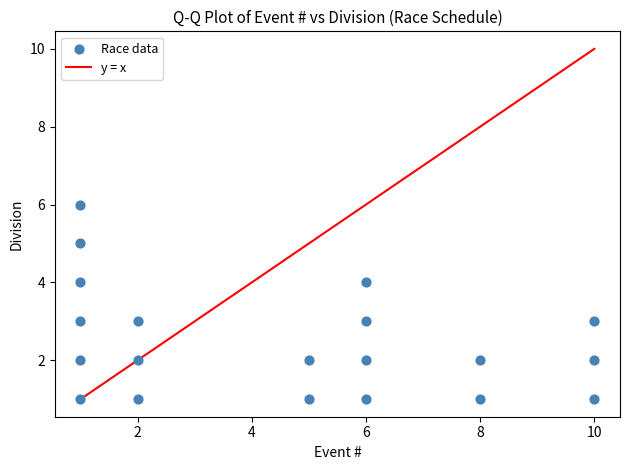

What is the range of X values (max minus min)?

9